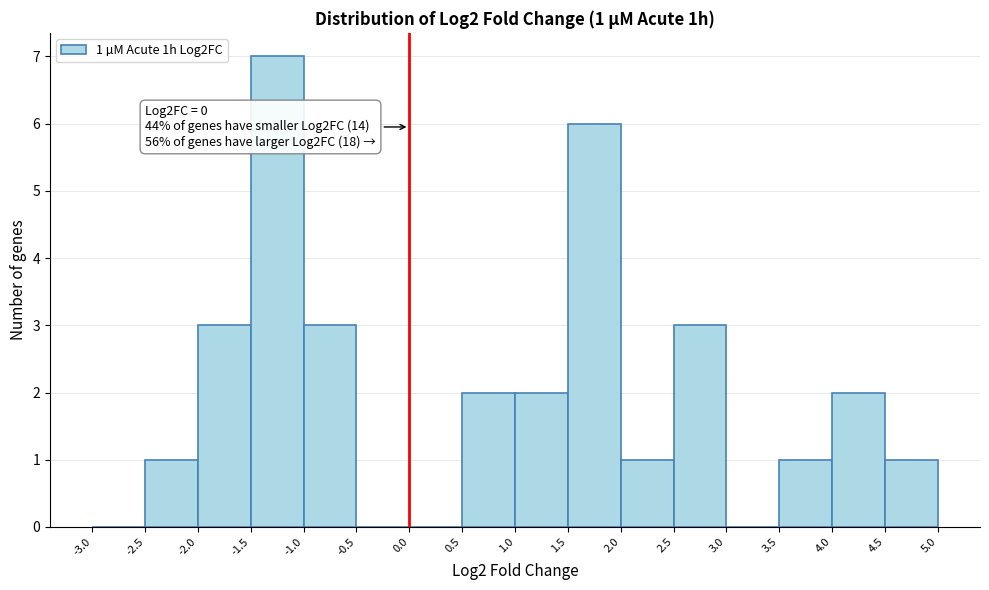

Over which range of the x-axis is the bar tallest?

-1.5 to -1.0